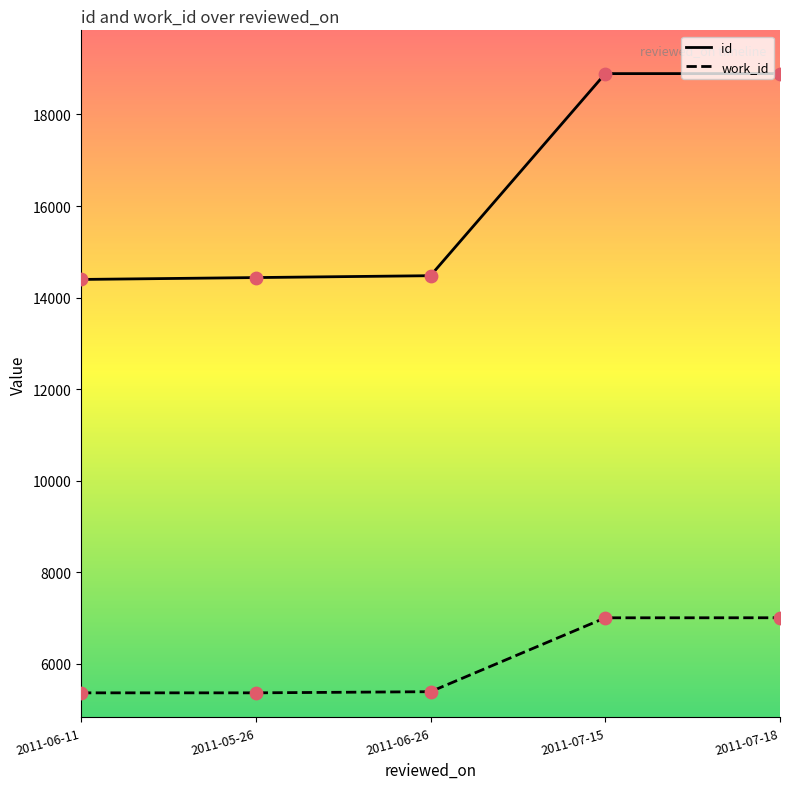

Which series has the largest total across all categories?

id